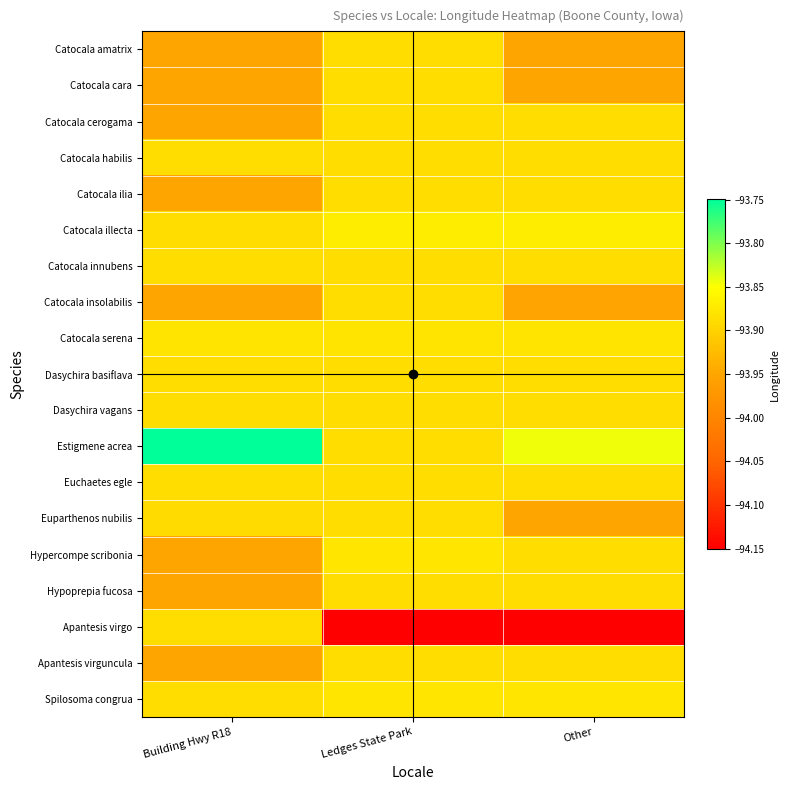

List the series in order of their peak value, lowest first.

Catocala amatrix, Catocala cara, Catocala cerogama, Catocala habilis, Catocala ilia, Catocala innubens, Catocala insolabilis, Dasychira basiflava, Dasychira vagans, Euchaetes egle, Euparthenos nubilis, Hypoprepia fucosa, Apantesis virgo, Apantesis virguncula, Catocala serena, Hypercompe scribonia, Spilosoma congrua, Catocala illecta, Estigmene acrea